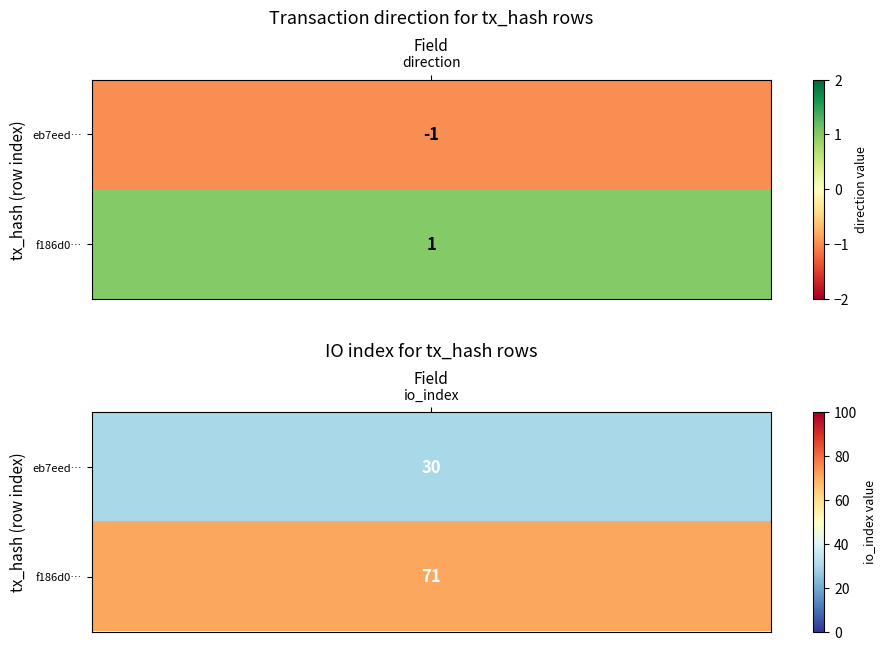

What is the average value of the f186d02975665c716e5d8637e70a8d54262e78f series?

36